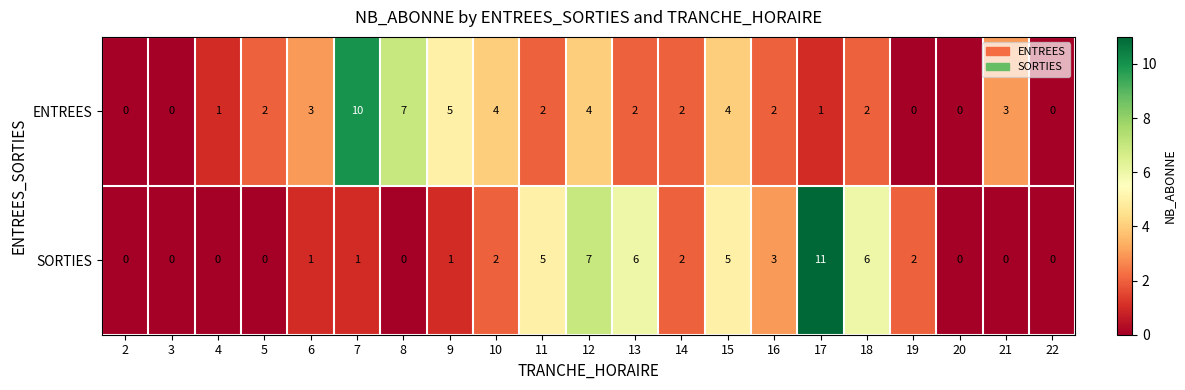

What is the greatest value displayed?

11